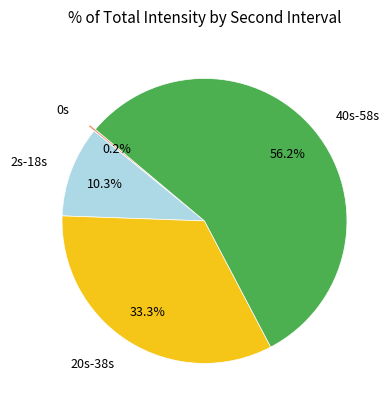

Does 2s-18s account for over 50% of the chart?

No